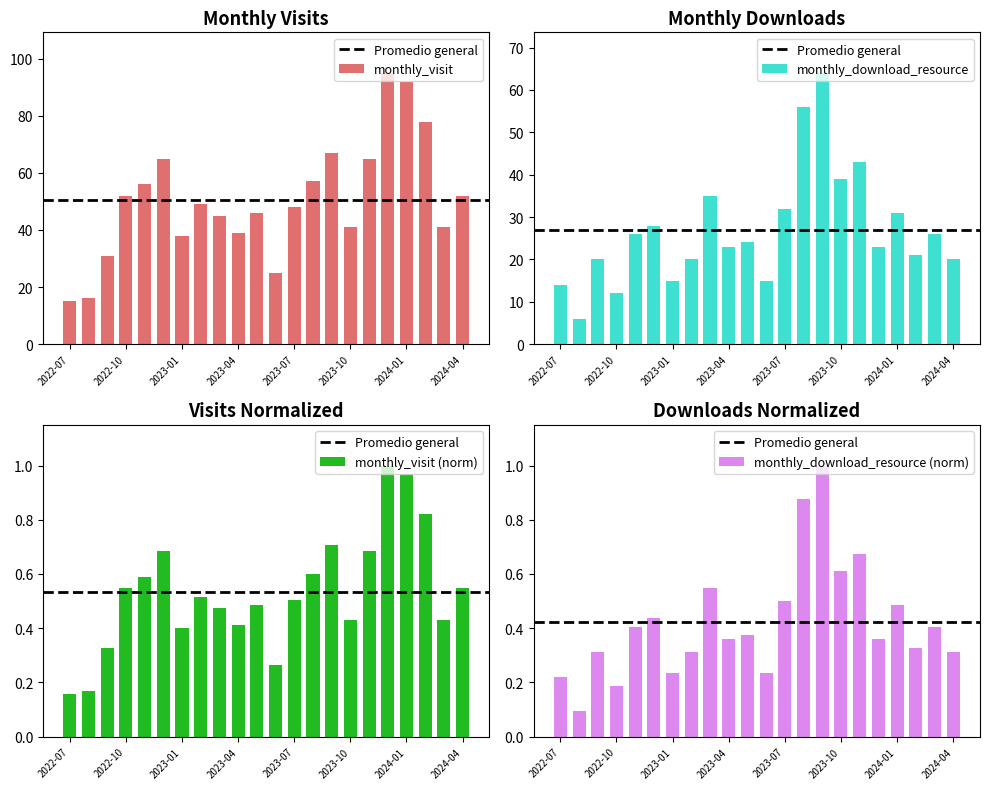

What is the label of the 21st bar from the right?

2022-08